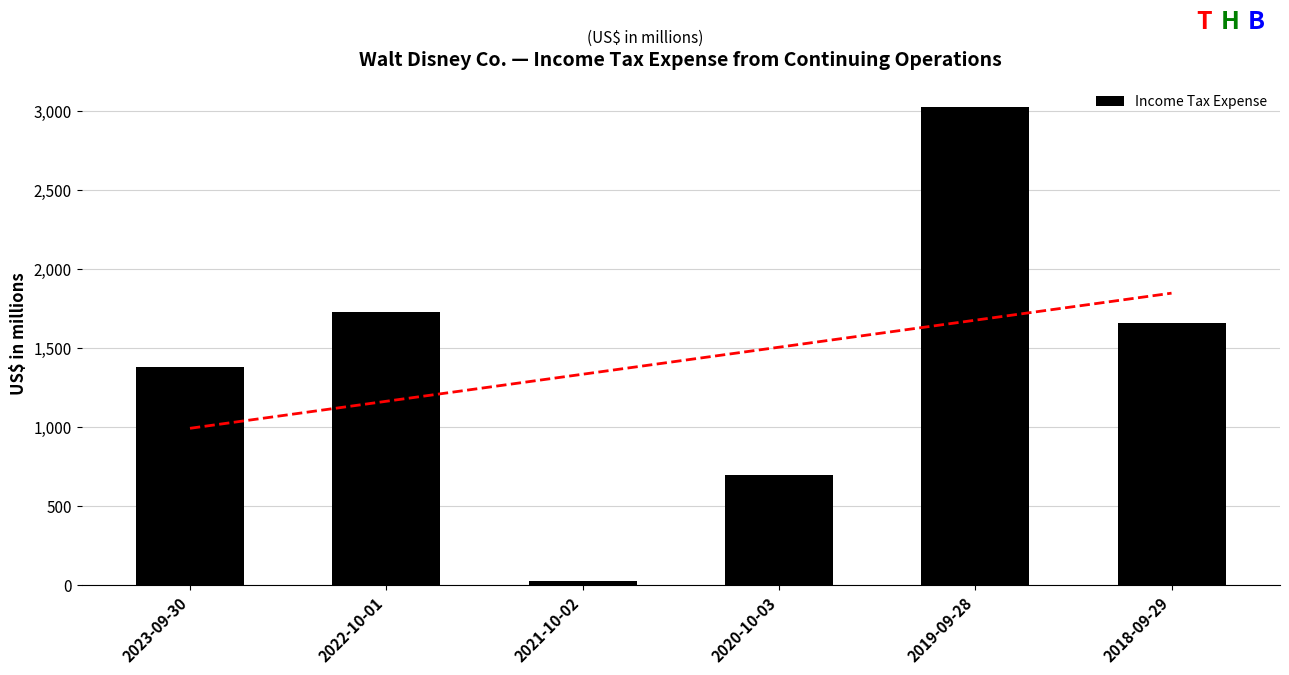

What is the difference between the maximum and minimum values?

3006